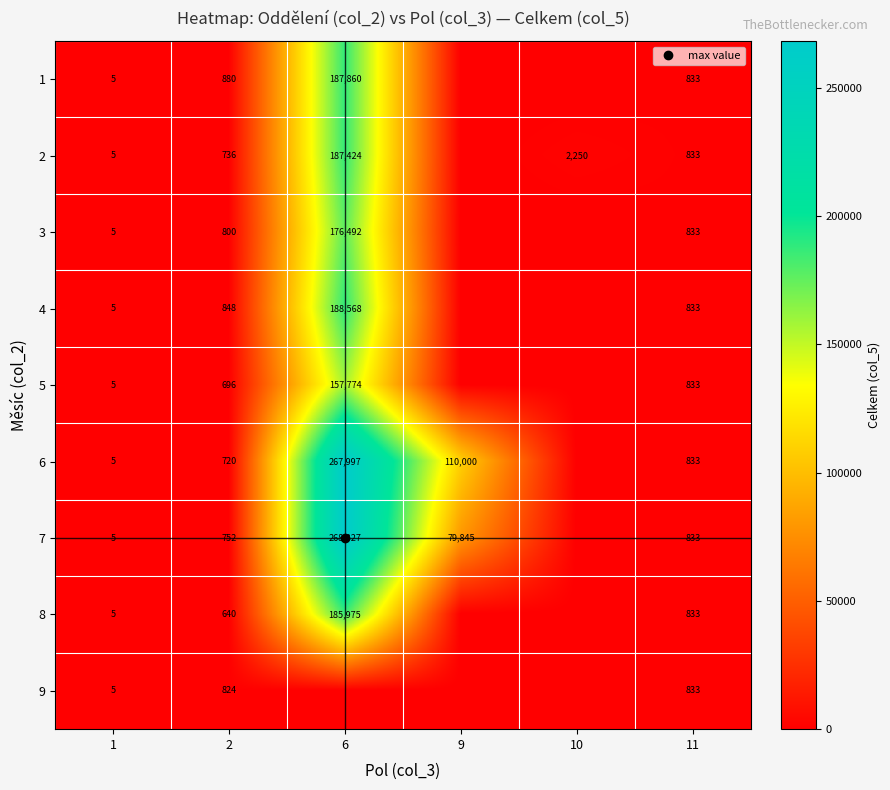

The value of 8 at 1 is 3.2. True or false?

False